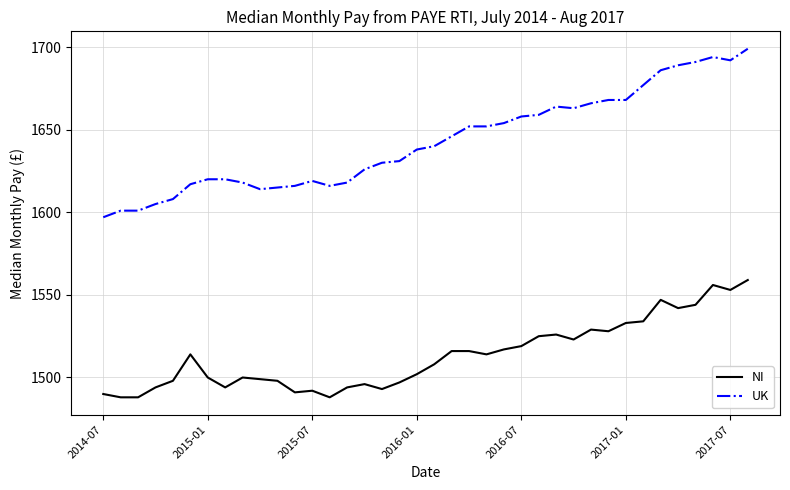

List the series in order of their peak value, lowest first.

NI, UK